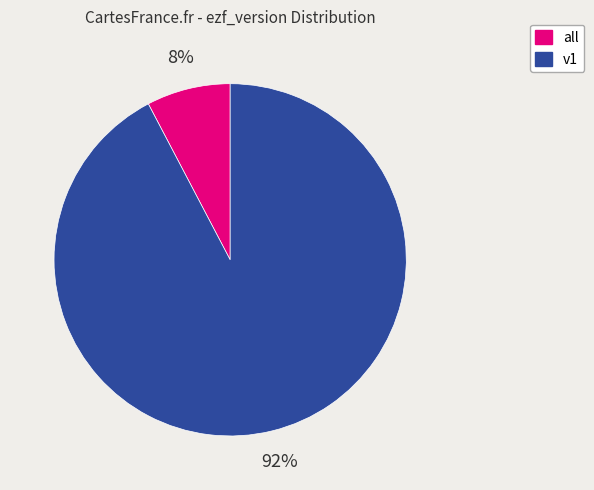

Does all represent more than half of the total?

No